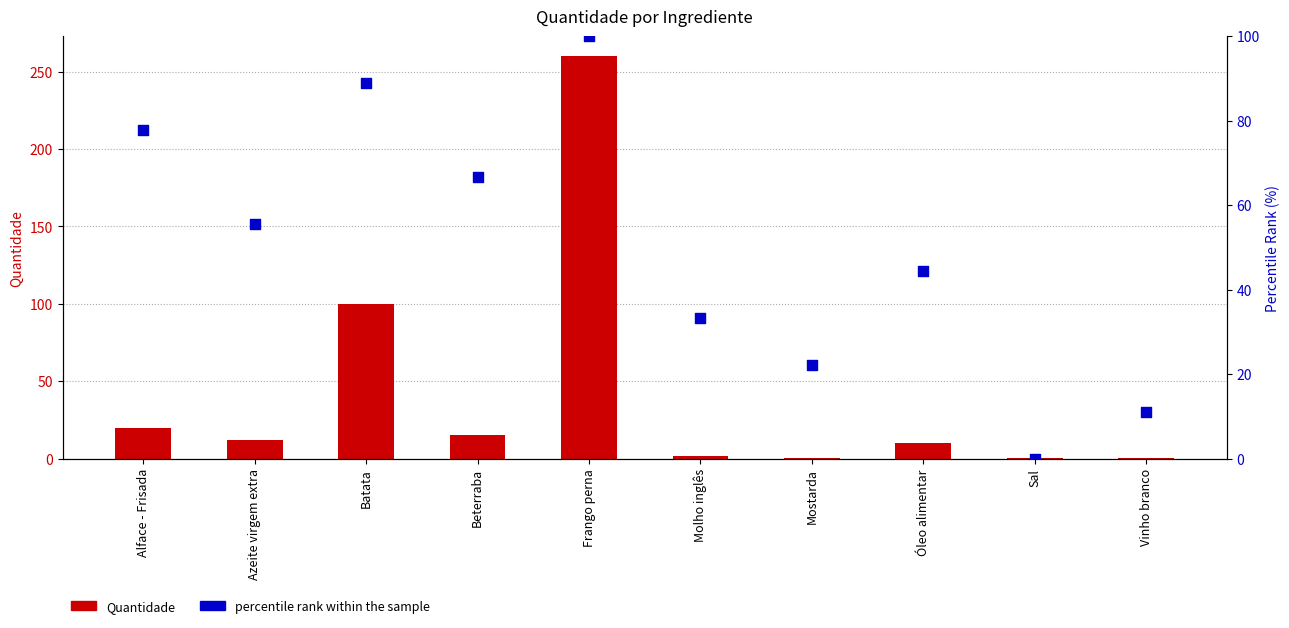

Which series contains the highest Y value?

Quantidade